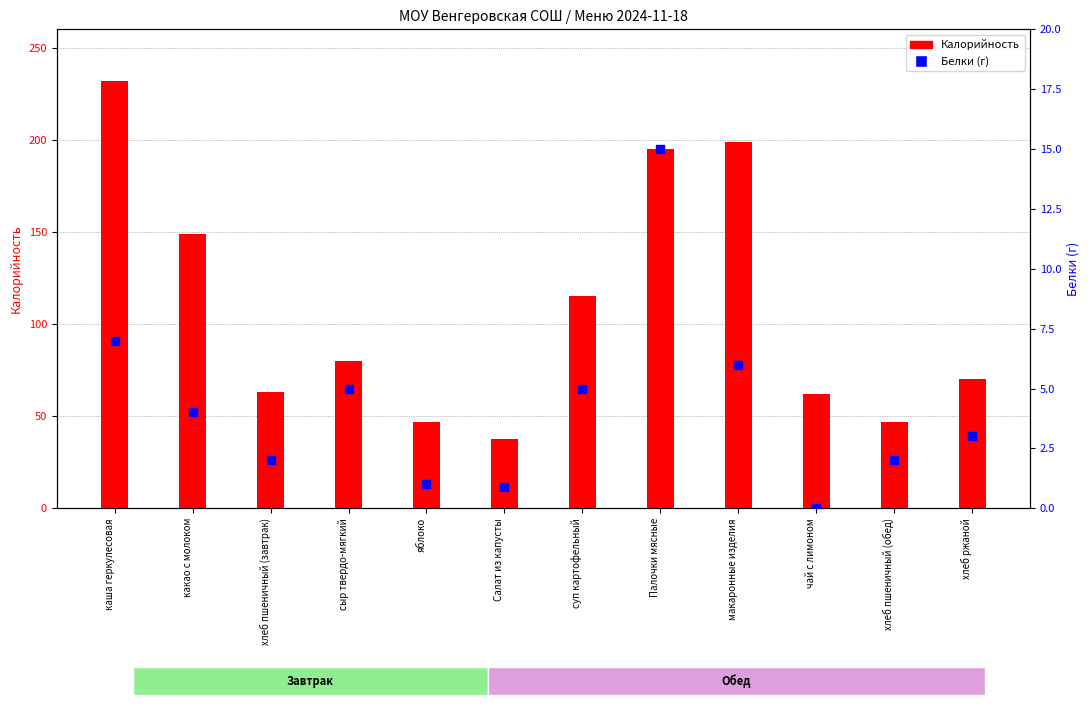

Which series has the largest total across all categories?

Калорийность